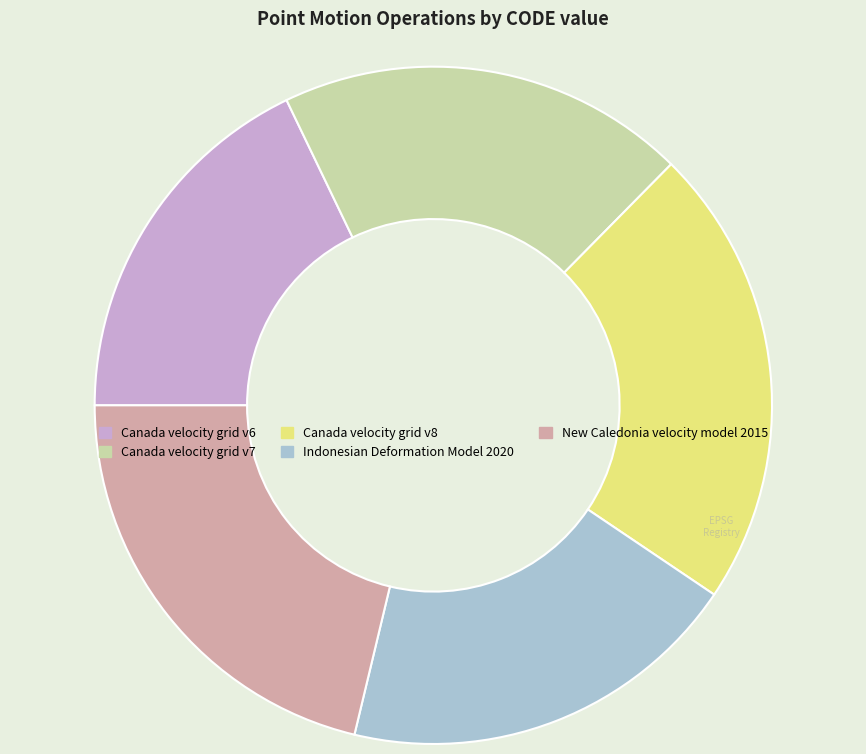

How many segments does this pie chart have?

5